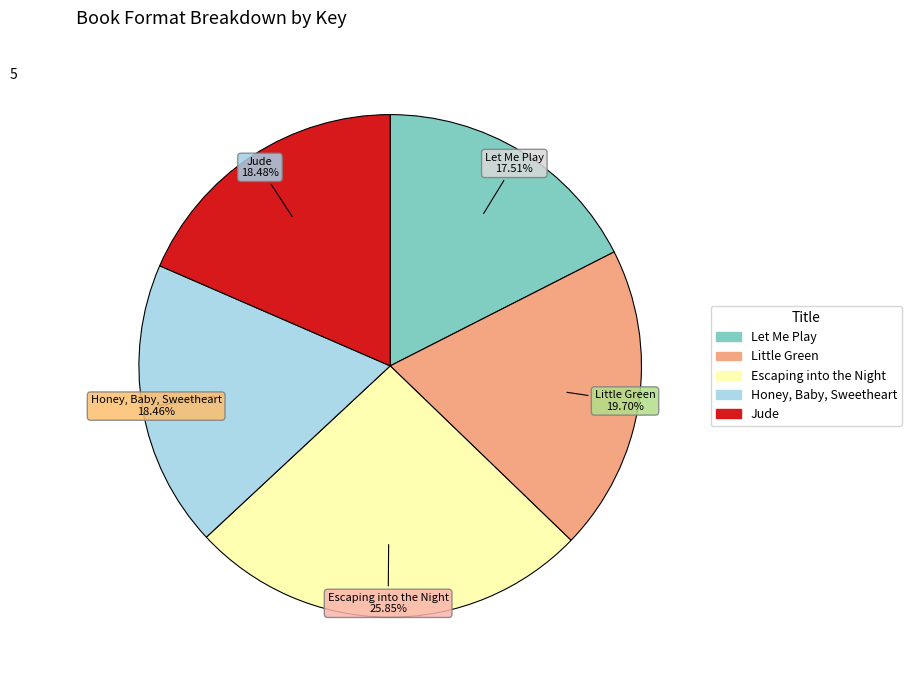

True or false: Honey, Baby, Sweetheart accounts for 18% of the total.

True